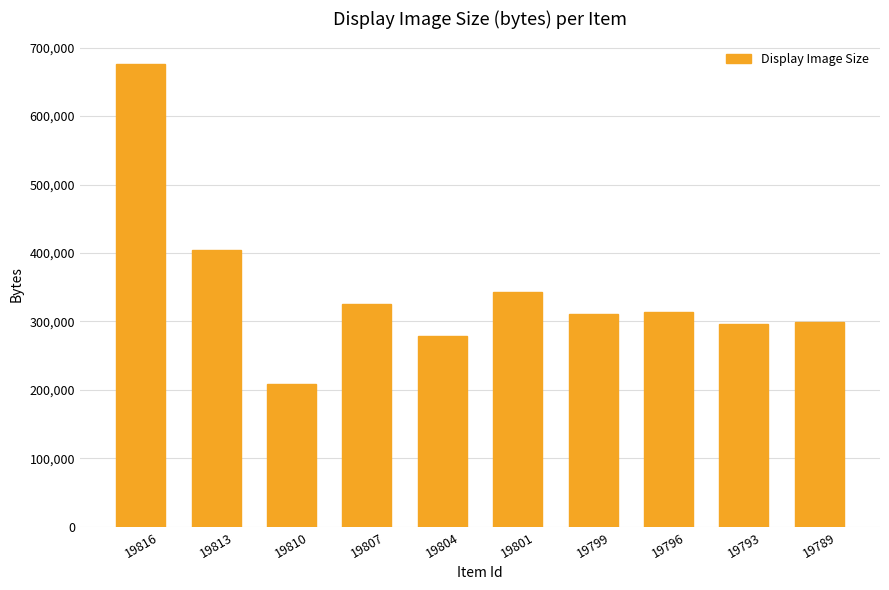

How many bars are there in total?

10